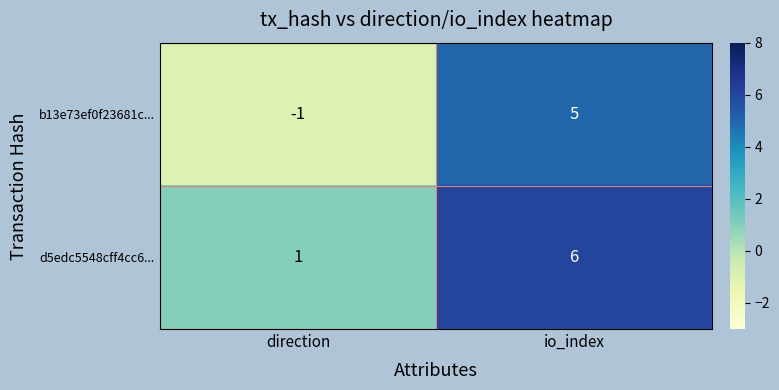

List the series in order of their peak value, lowest first.

b13e73ef0f23681c..., d5edc5548cff4cc6...